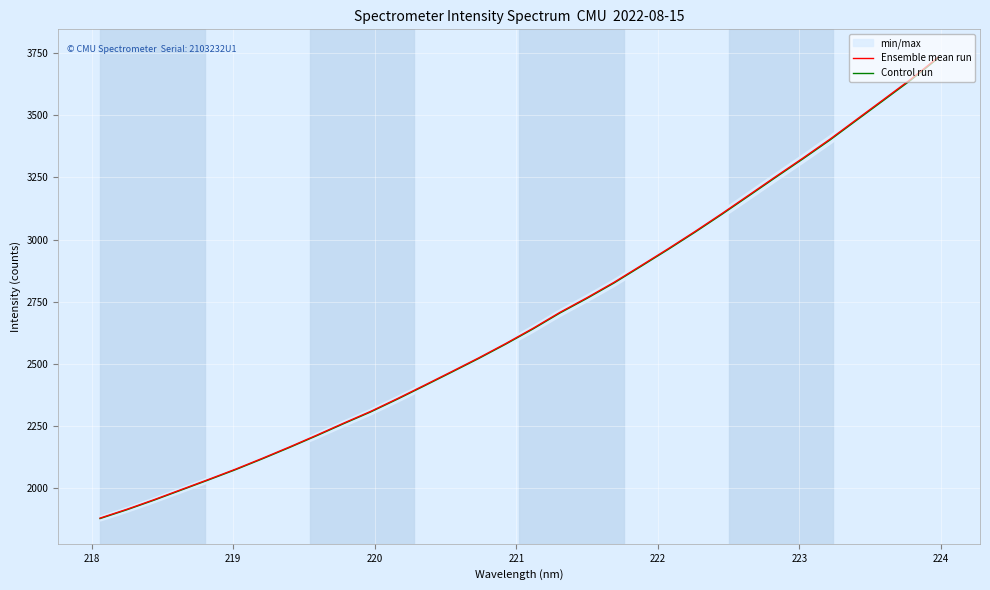

What is the maximum value for Ensemble mean run?

3733.3